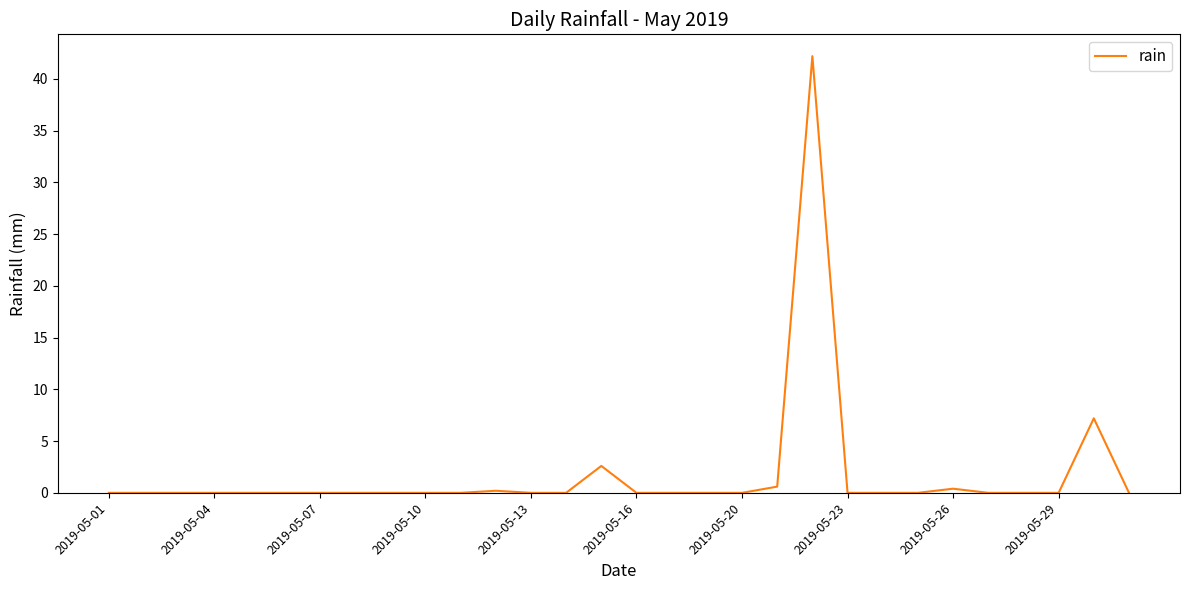

What is the difference between the maximum and minimum values?

42.2